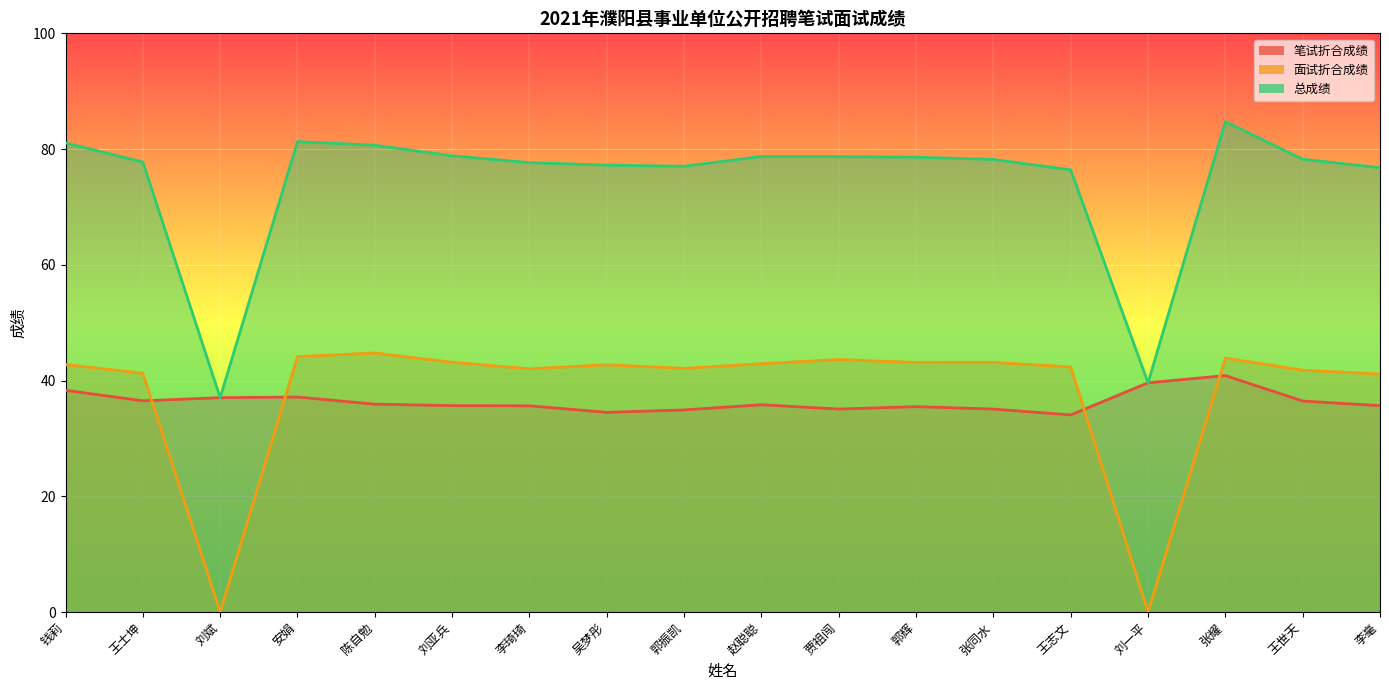

What is the maximum value for 总成绩?

84.8